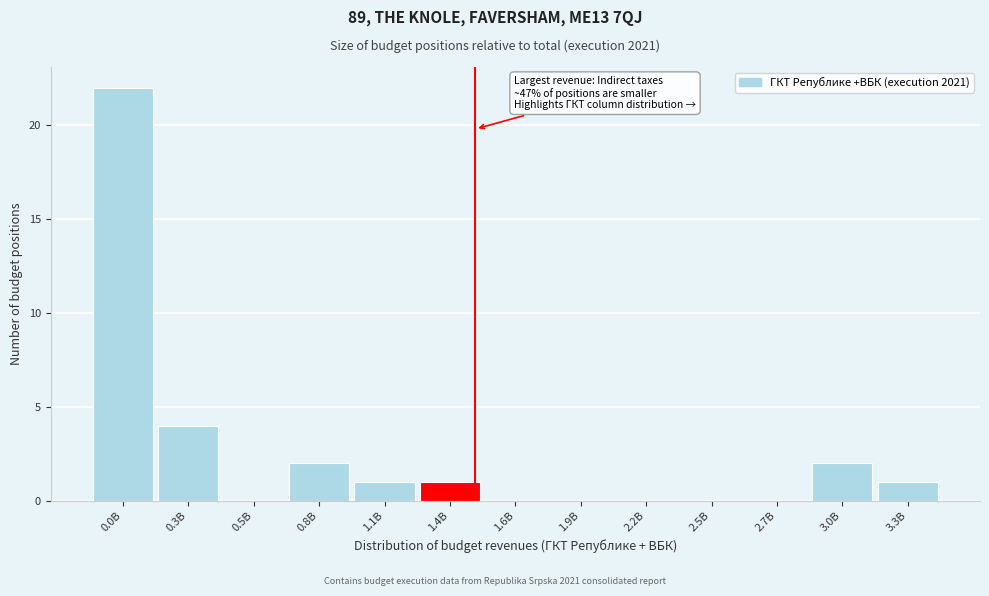

The chart shows a value of 1 at 3.3B. True or false?

True